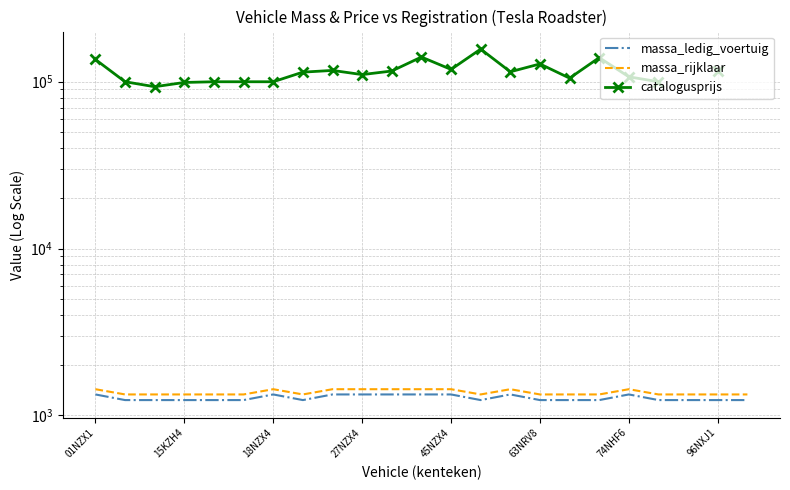

Rank the series by their maximum value, from highest to lowest.

catalogusprijs, massa_rijklaar, massa_ledig_voertuig